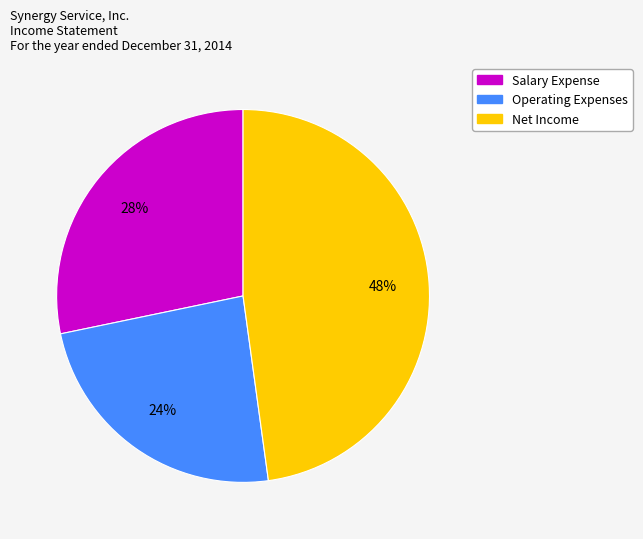

The Operating Expenses slice represents 24% of the pie. True or false?

True